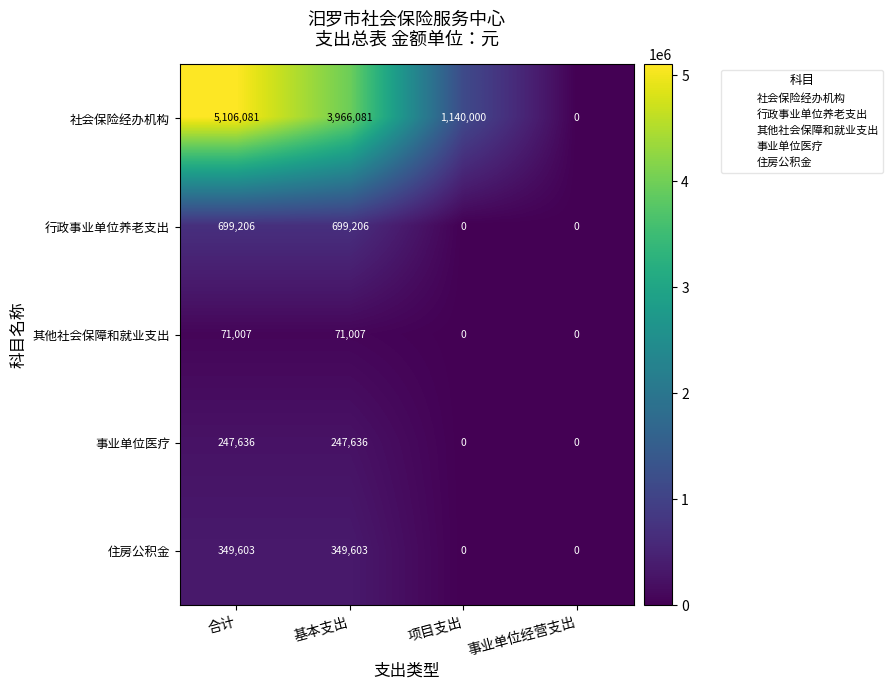

True or false: 住房公积金 has a value of 597018 at 合计.

False